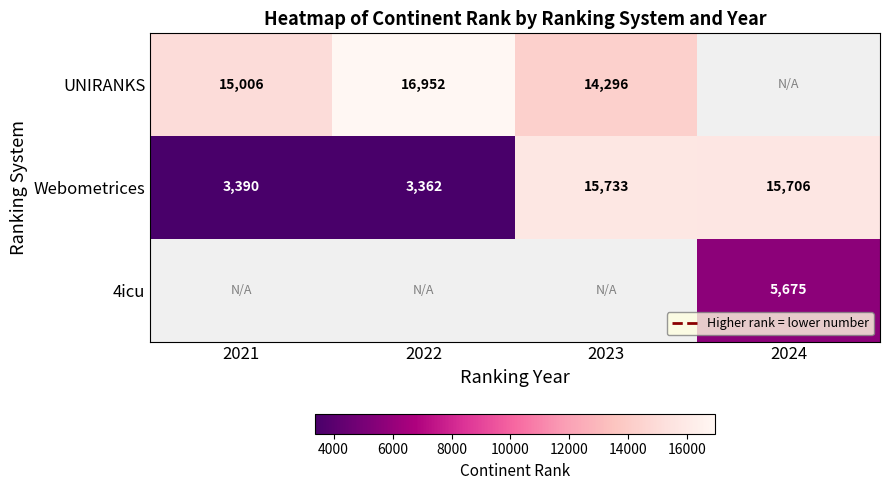

What is the average value of the Webometrices series?

9548